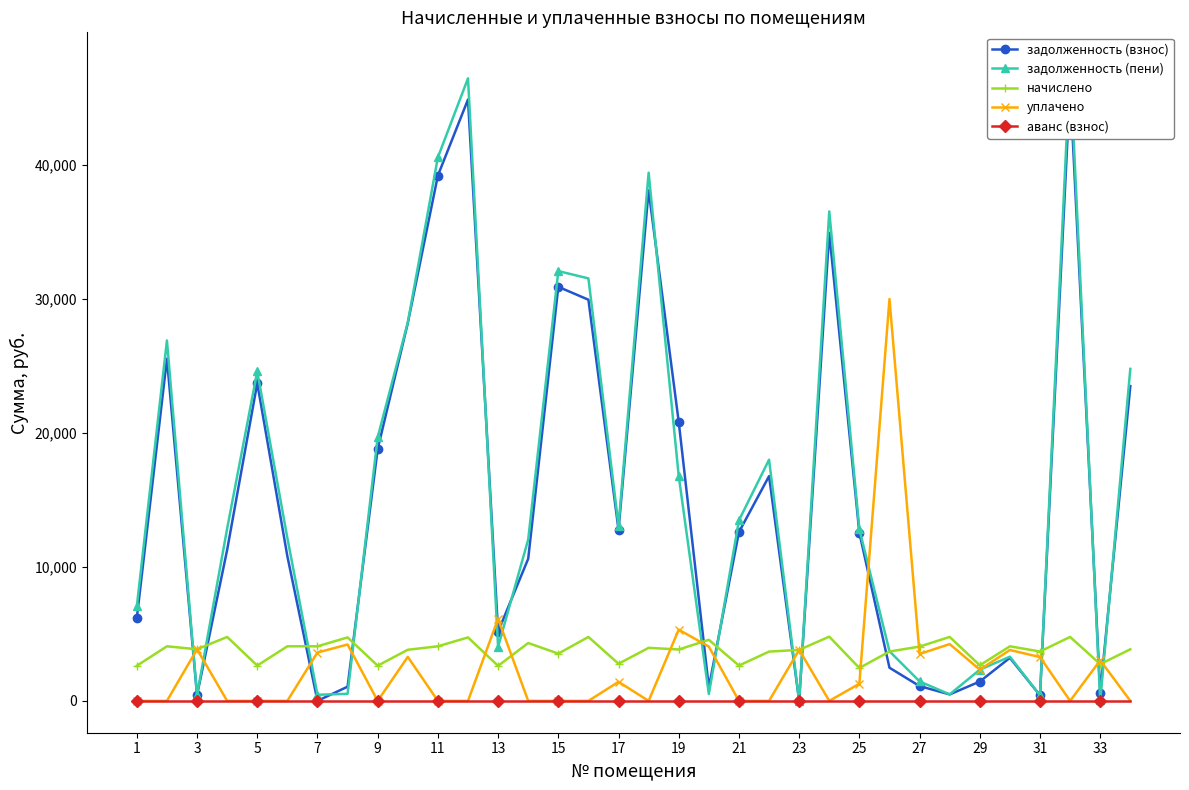

At which category does the chart reach its minimum across all series?

1